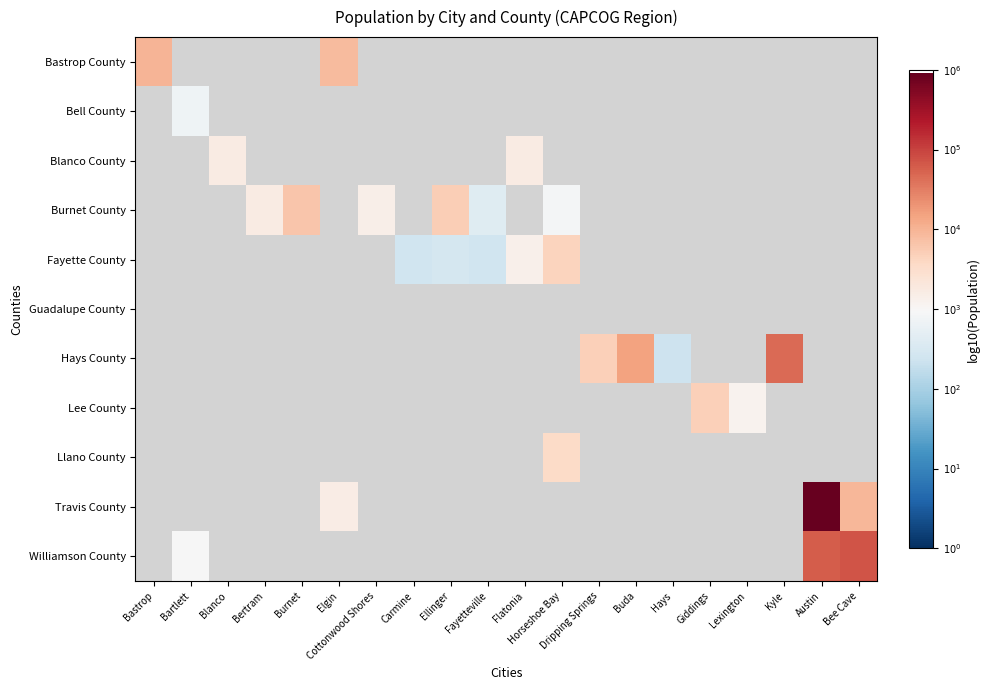

Between Bartlett and Buda, which is larger?

Buda